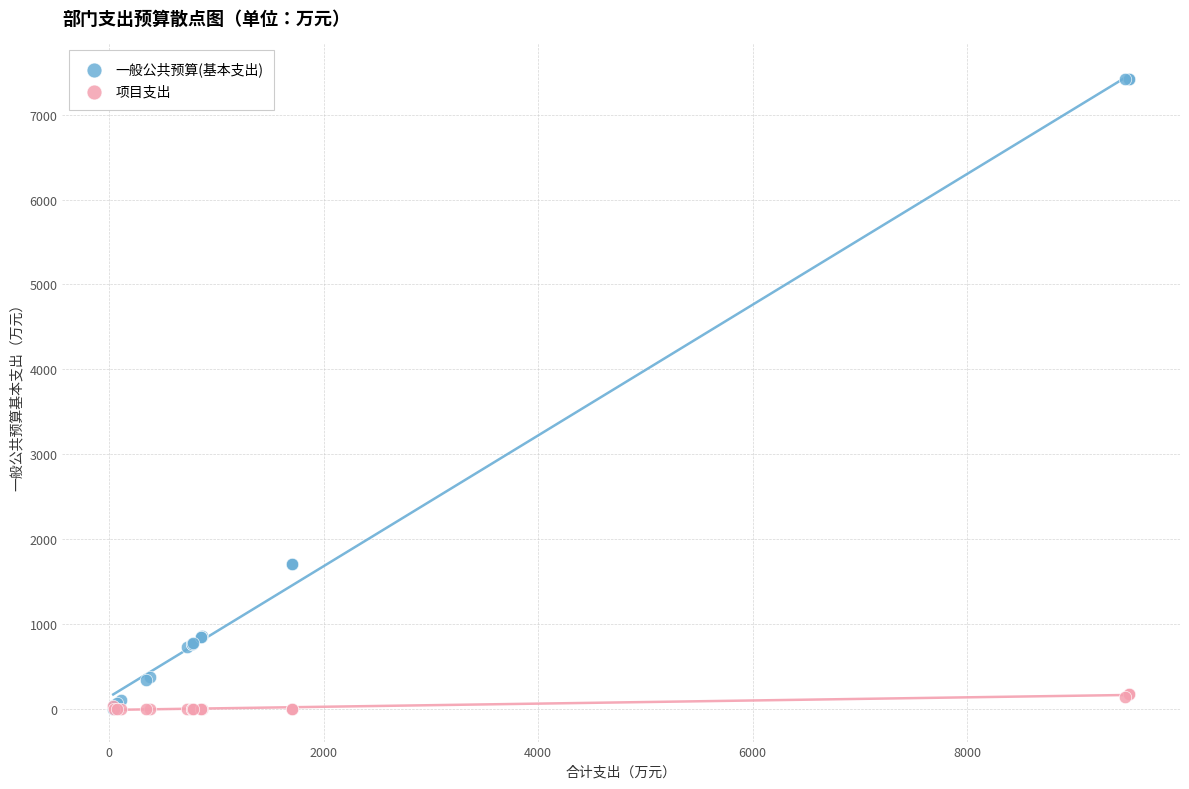

Which series contains the highest Y value?

一般公共预算(基本支出)